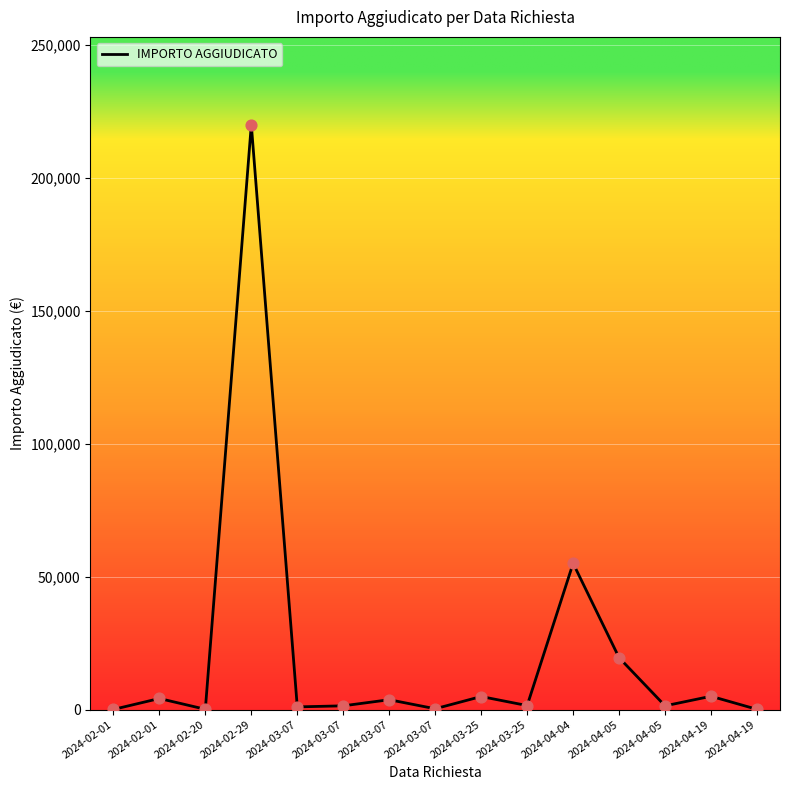

Approximately how many times larger is the value at 2024-04-04 compared to 2024-02-01?

1142.3